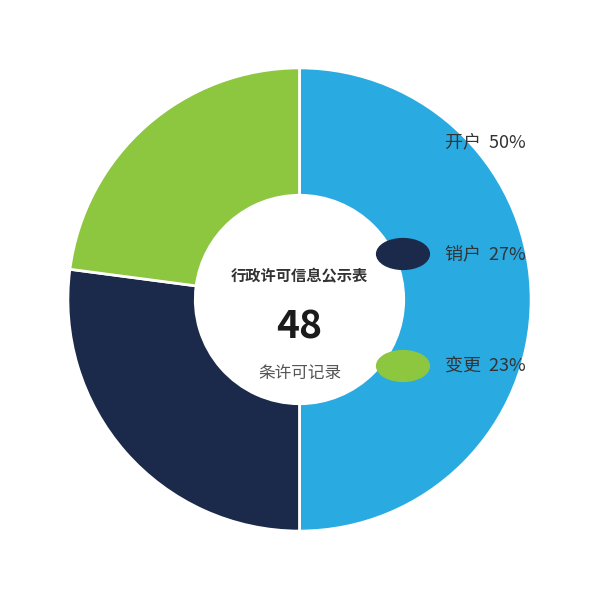

Is there any slice that represents more than half of the pie?

No